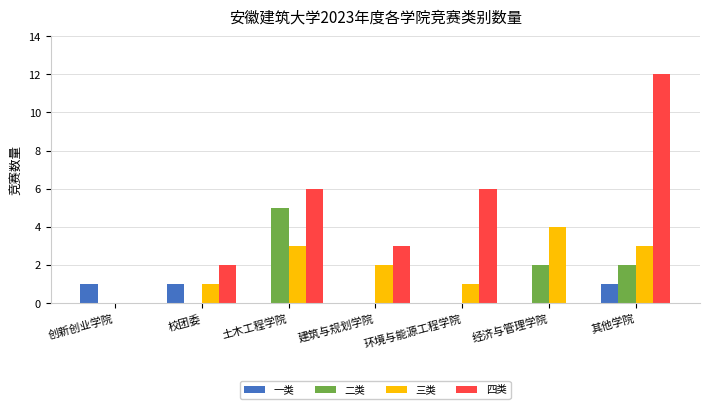

Count the 二类 values in the range 0 to 2.

6